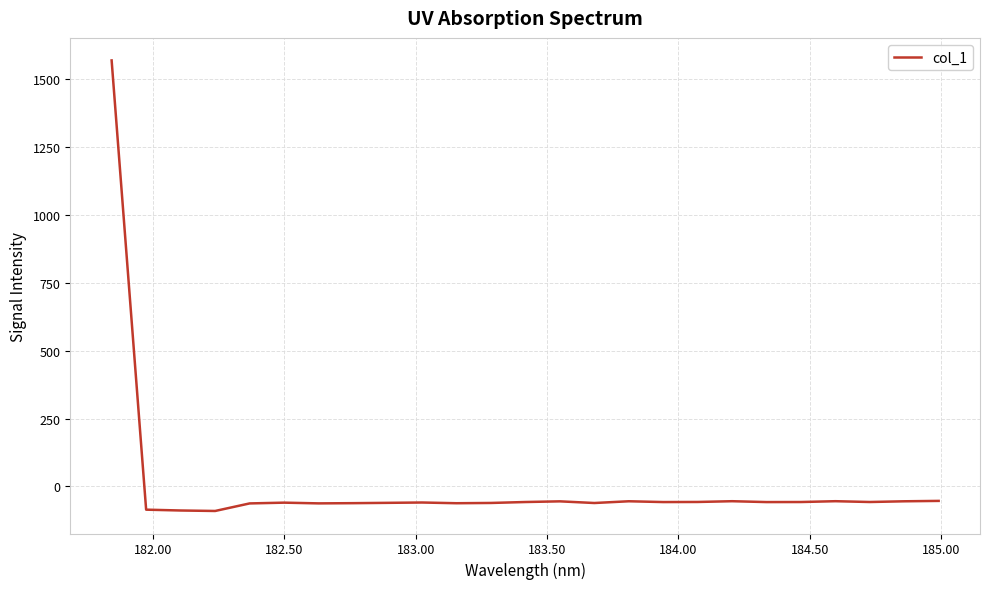

Does the chart have visible grid lines?

Yes